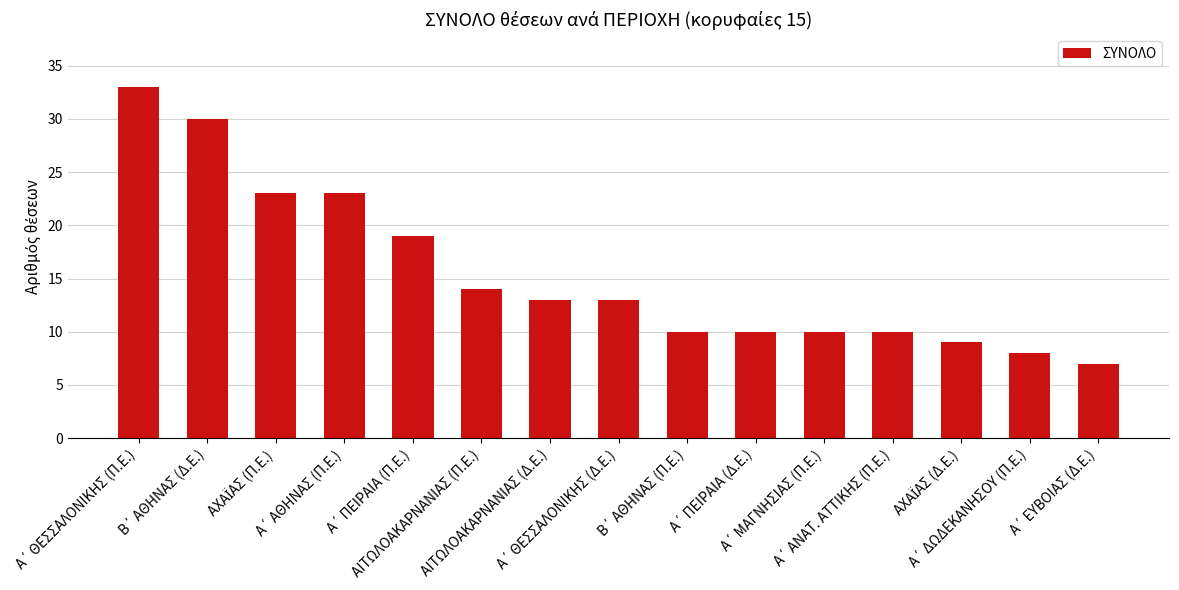

How many bars are there in total?

15